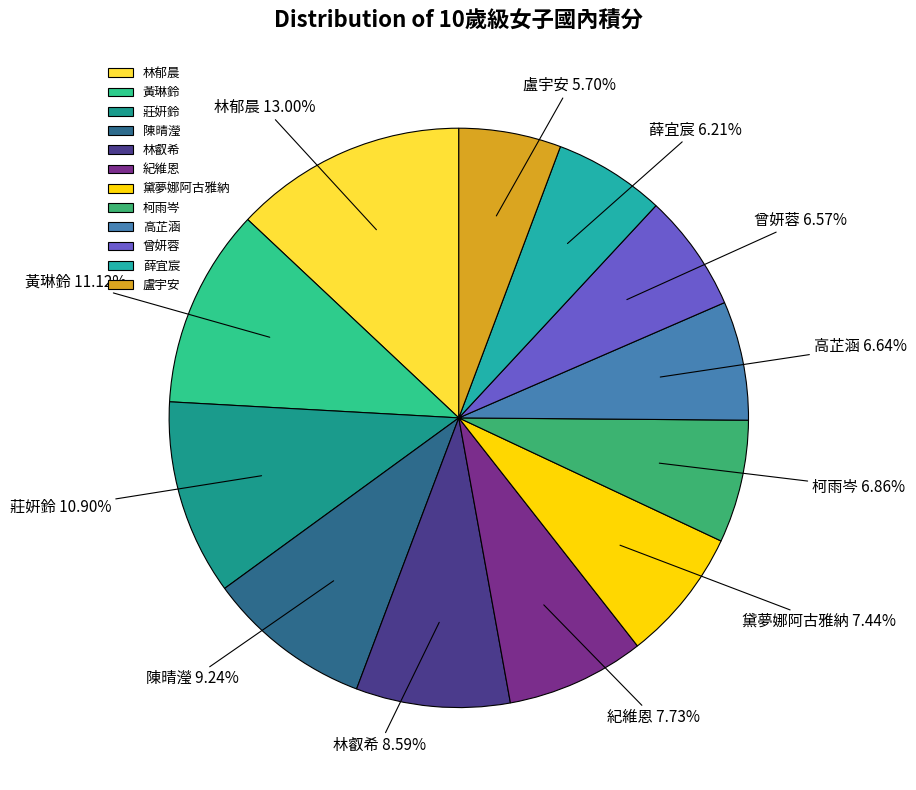

How many segments does this pie chart have?

12